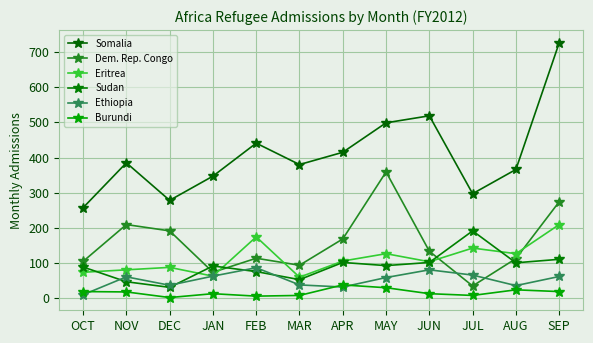

What is the difference between the second highest and second lowest values in the Burundi series?

24